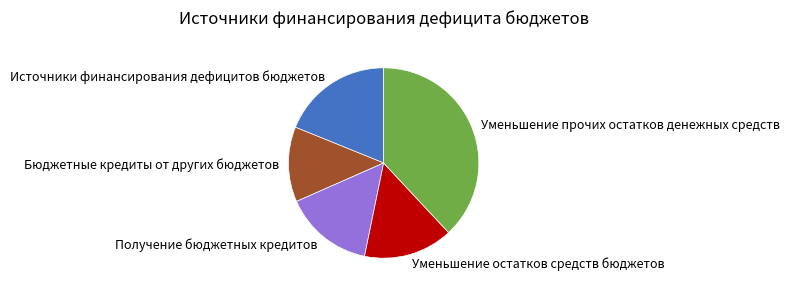

True or false: Получение бюджетных кредитов accounts for 6% of the total.

False